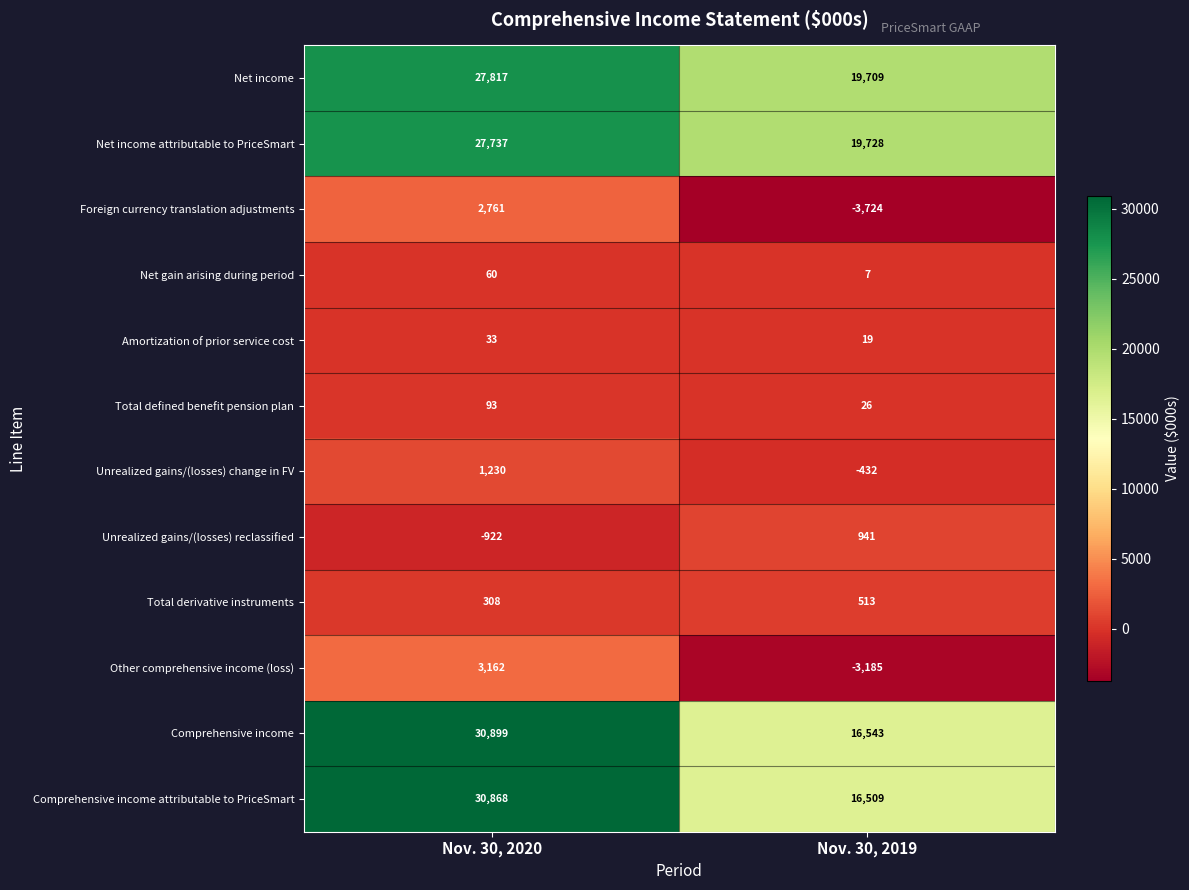

Which series changed the most between Nov. 30, 2020 and Nov. 30, 2019?

Comprehensive income attributable to PriceSmart